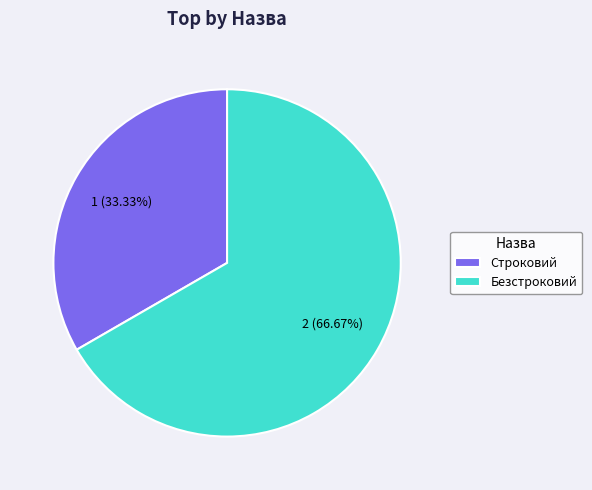

The Безстроковий slice represents 67% of the pie. True or false?

True